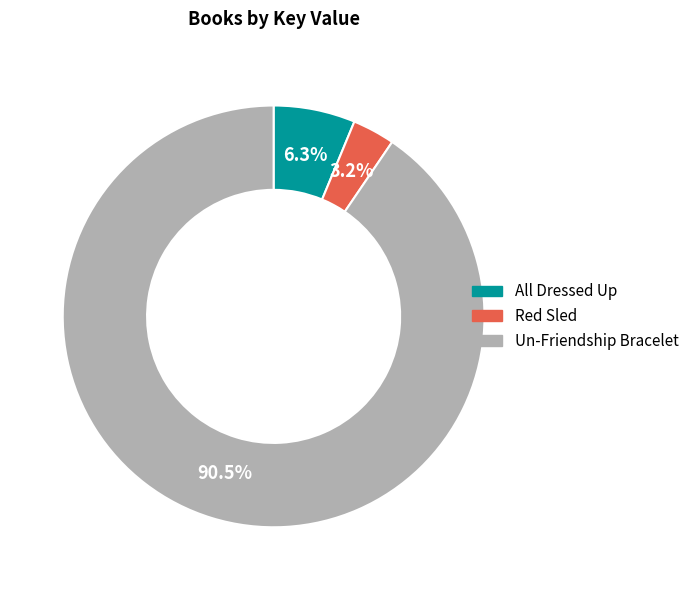

Does Red Sled account for over 50% of the chart?

No